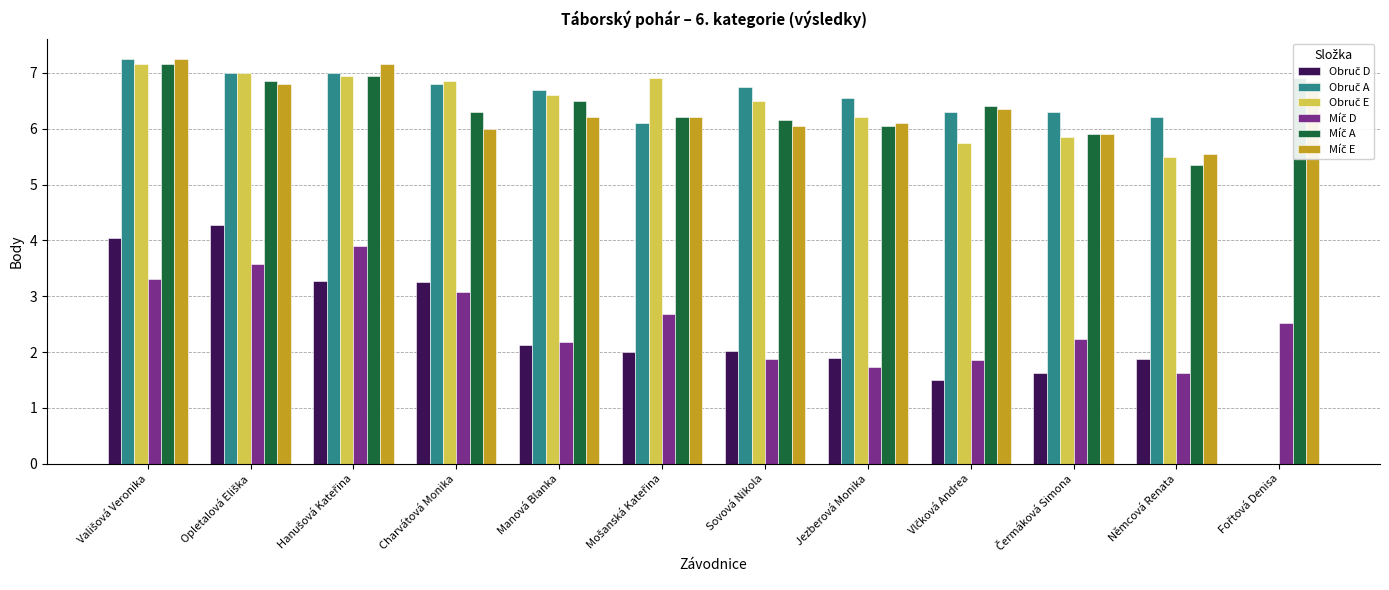

What is the difference between the maximum and minimum values in the Míč E series?

1.7